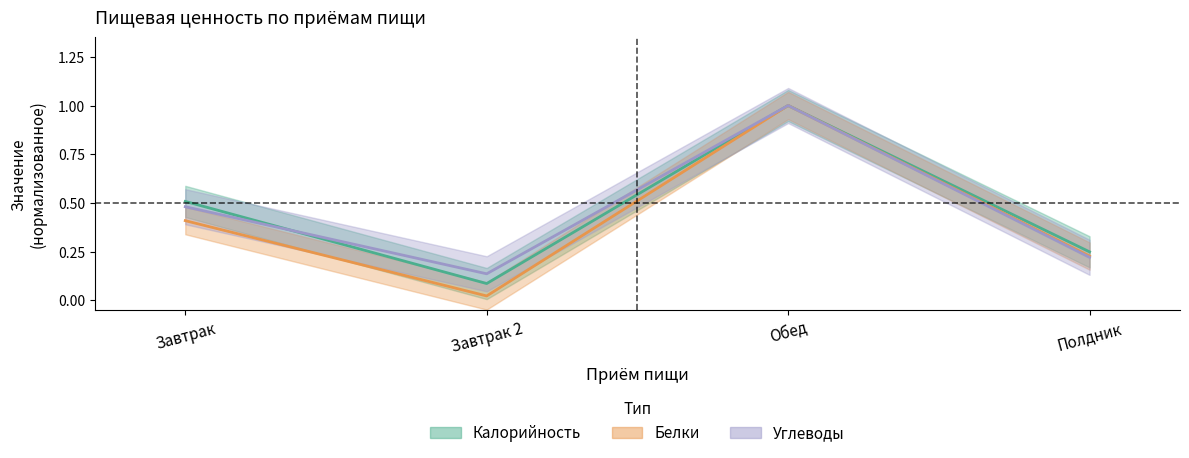

What is the label of the 4th point from the left?

Полдник